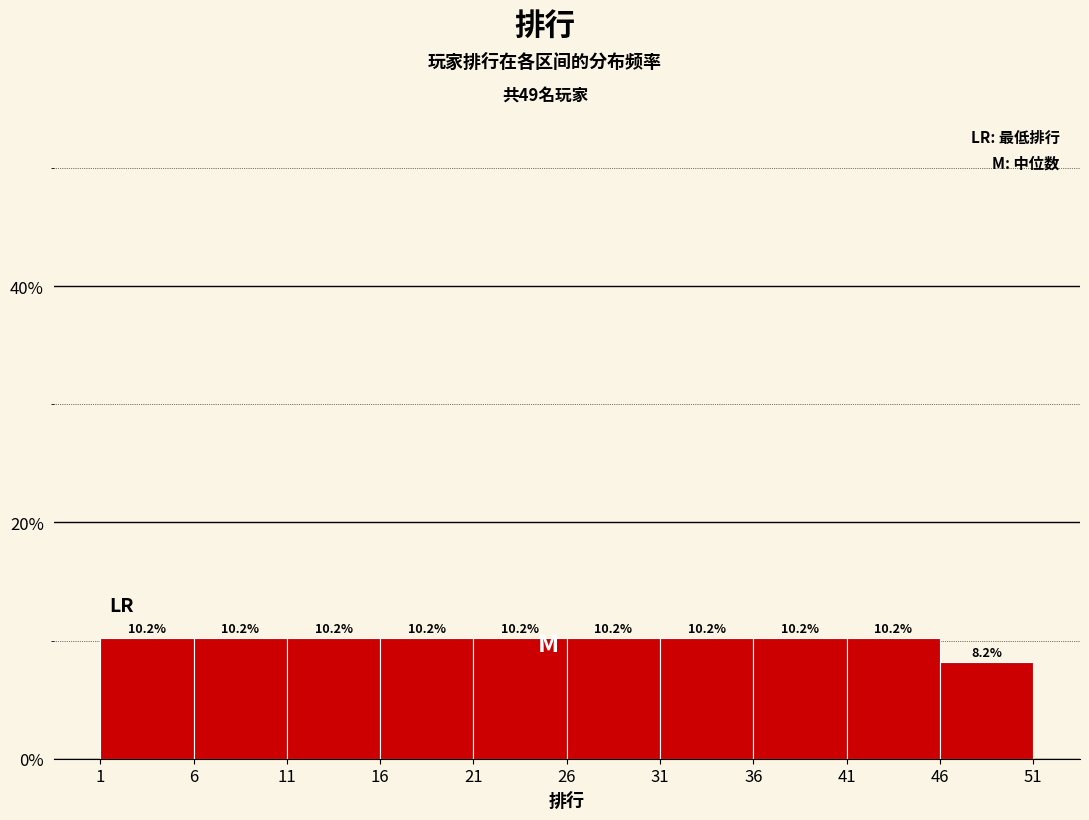

Reading left to right, transcribe this chart: for each bar, give the range it covers on the x-axis and its height.

1 to 6: 10.2
6 to 11: 10.2
11 to 16: 10.2
16 to 21: 10.2
21 to 26: 10.2
26 to 31: 10.2
31 to 36: 10.2
36 to 41: 10.2
41 to 46: 10.2
46 to 51: 8.2